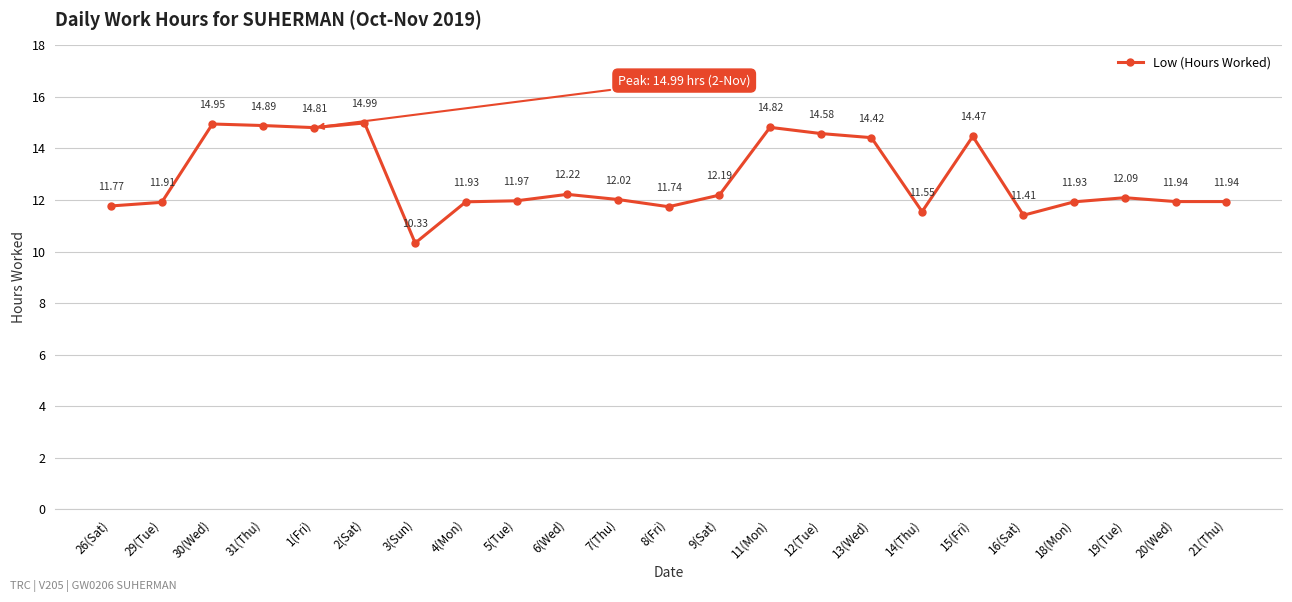

What is the label of the 18th point from the left?

15(Fri)